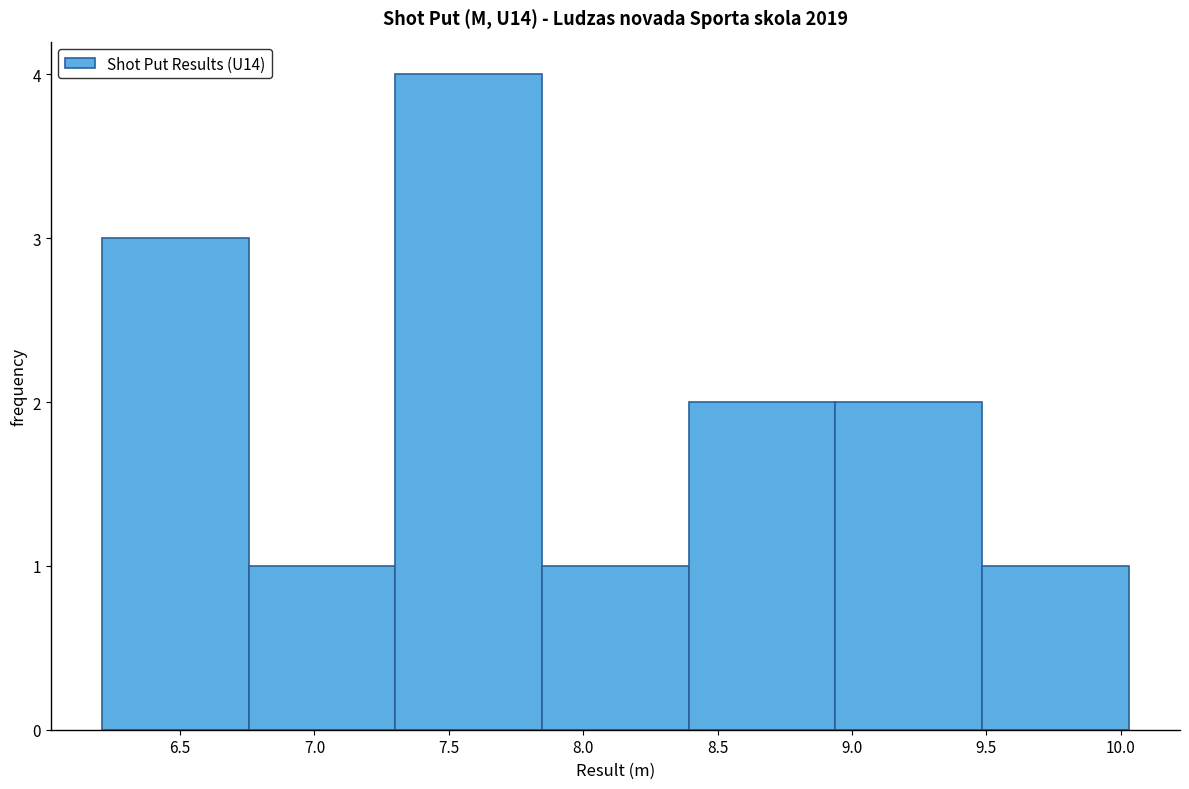

Reading left to right, list every bar in this chart as the range it spans on the x-axis followed by its height. Neither the bar edges nor the heights are printed on the chart, so give them approximately, as read against the axes.

6.20 to 6.75: 3
6.75 to 7.30: 1
7.30 to 7.85: 4
7.85 to 8.40: 1
8.40 to 8.95: 2
8.95 to 9.50: 2
9.50 to 10.05: 1